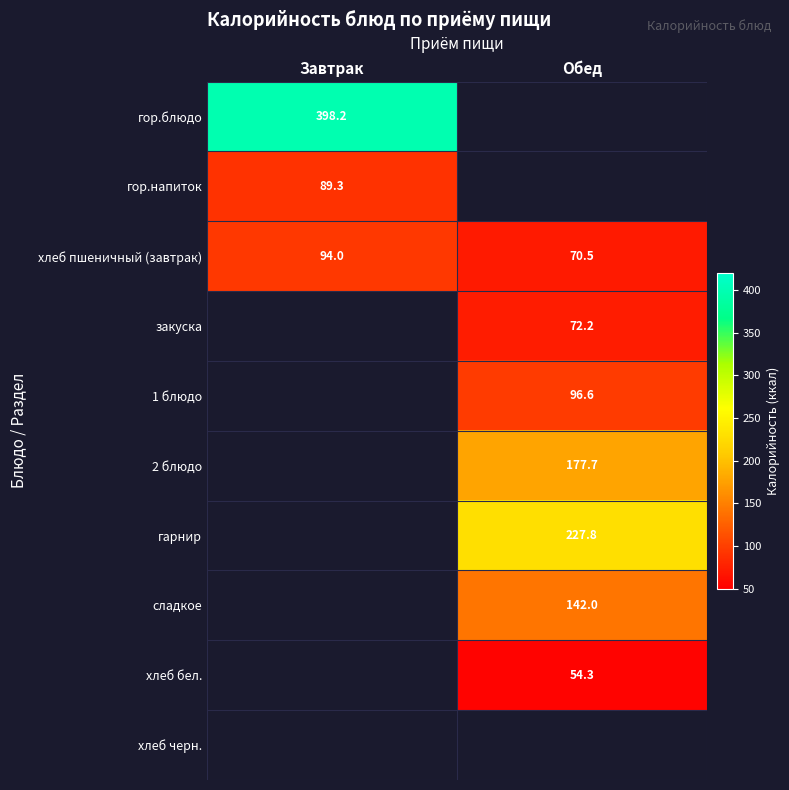

The value of хлеб пшеничный (завтрак) at Обед is 70.5. True or false?

True